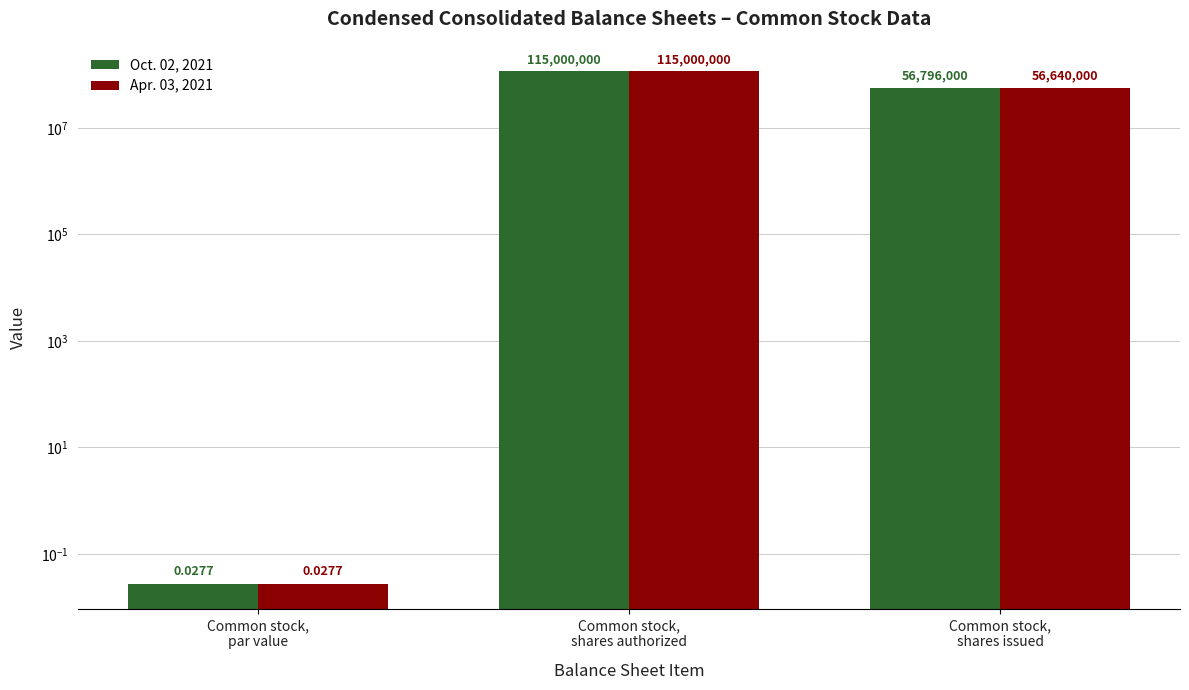

Is it true that Oct. 02, 2021 equals 115000000.0 at Common stock,
shares authorized?

True